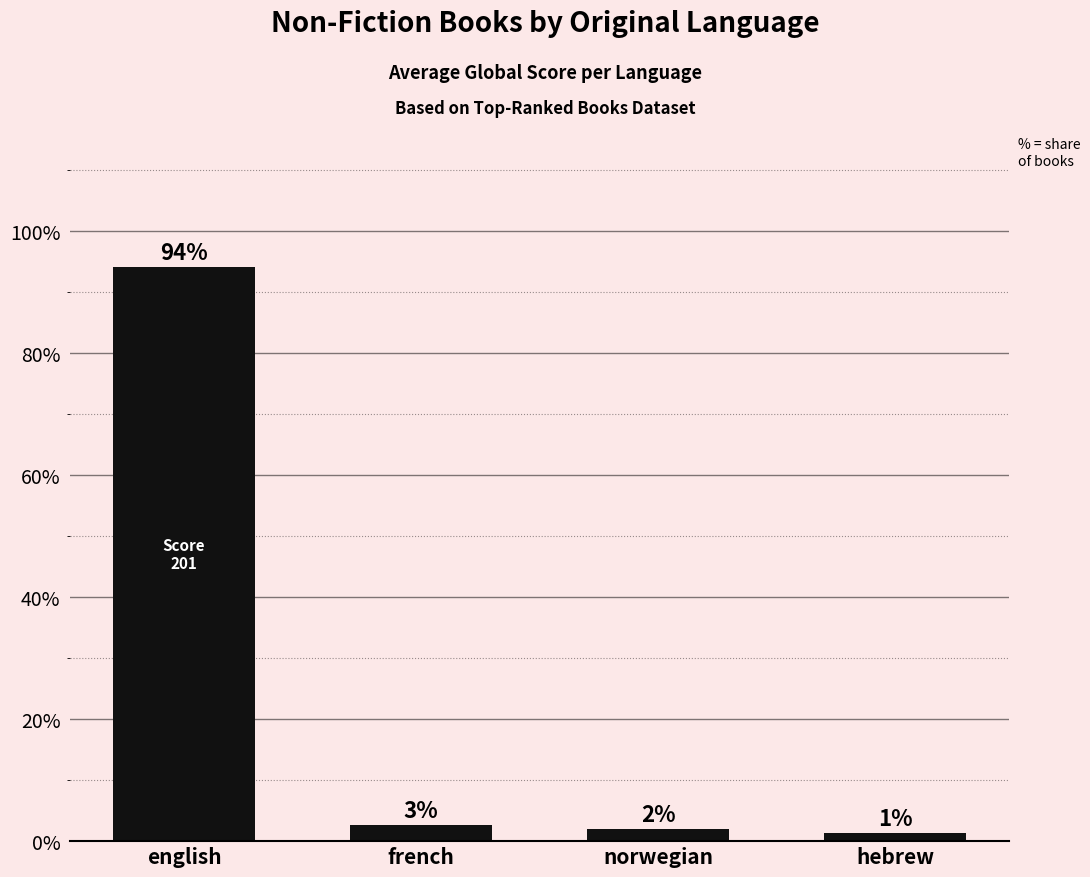

Are the bars horizontal?

No